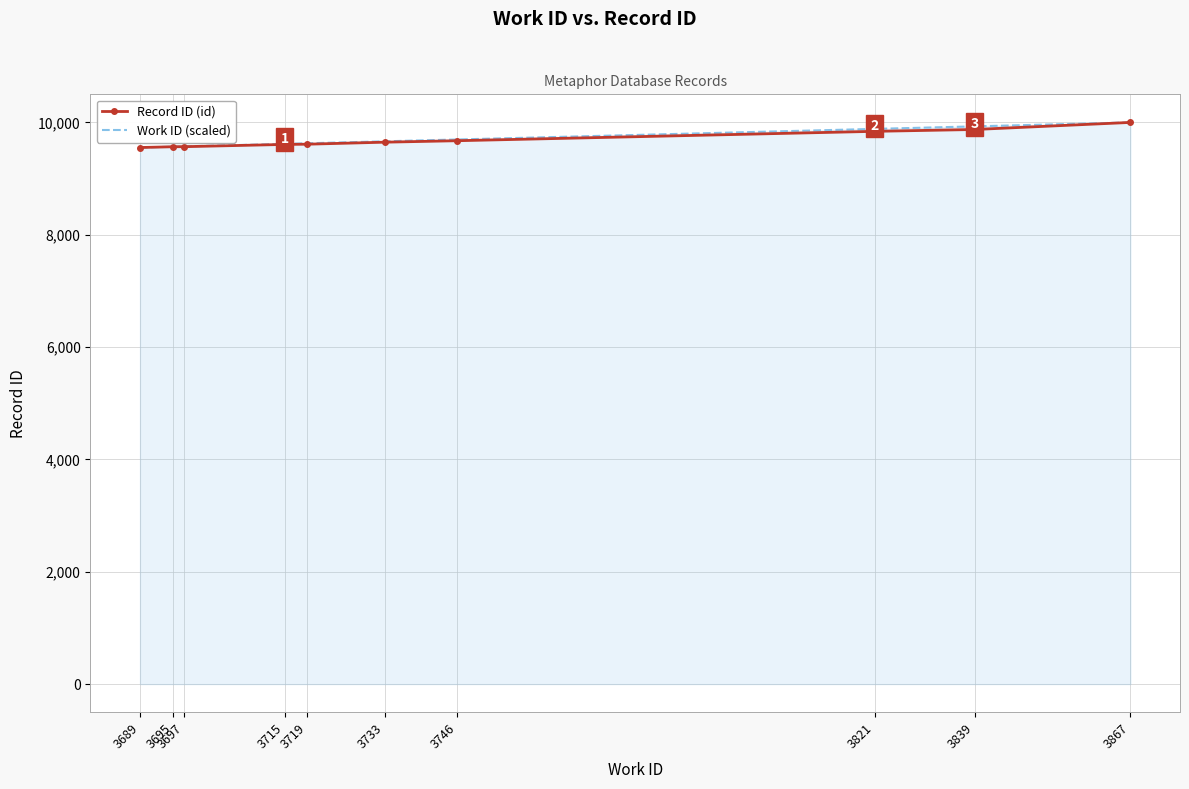

What is the total value across all series at 3821?

19727.5